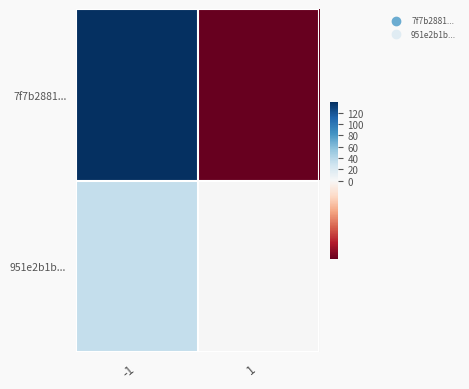

What is the minimum value shown in the chart?

-1